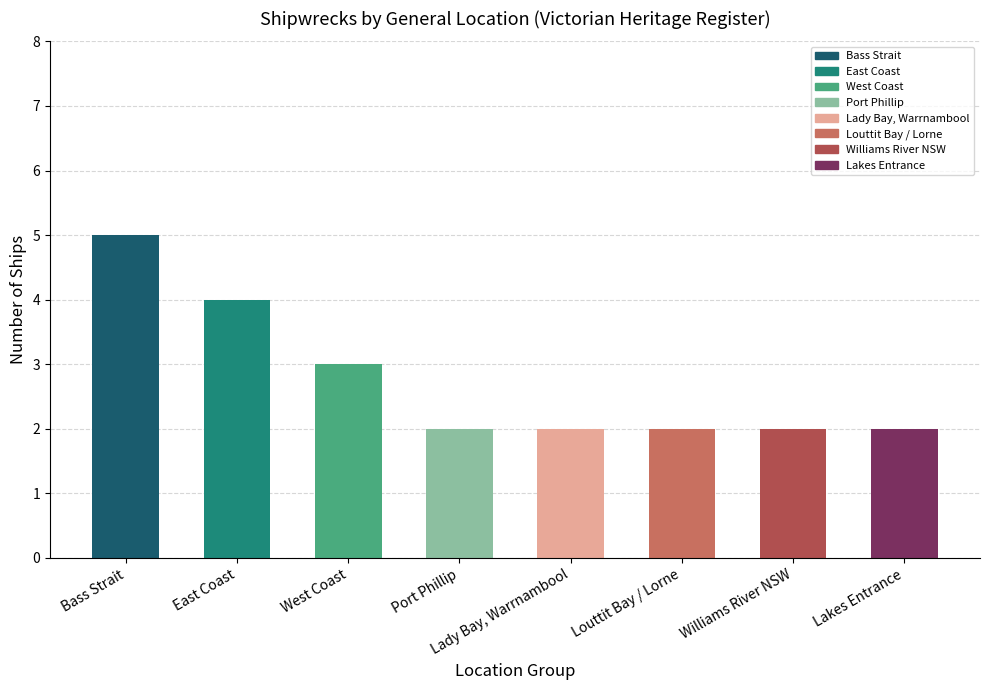

At which category does the chart reach its peak across all series?

Bass Strait